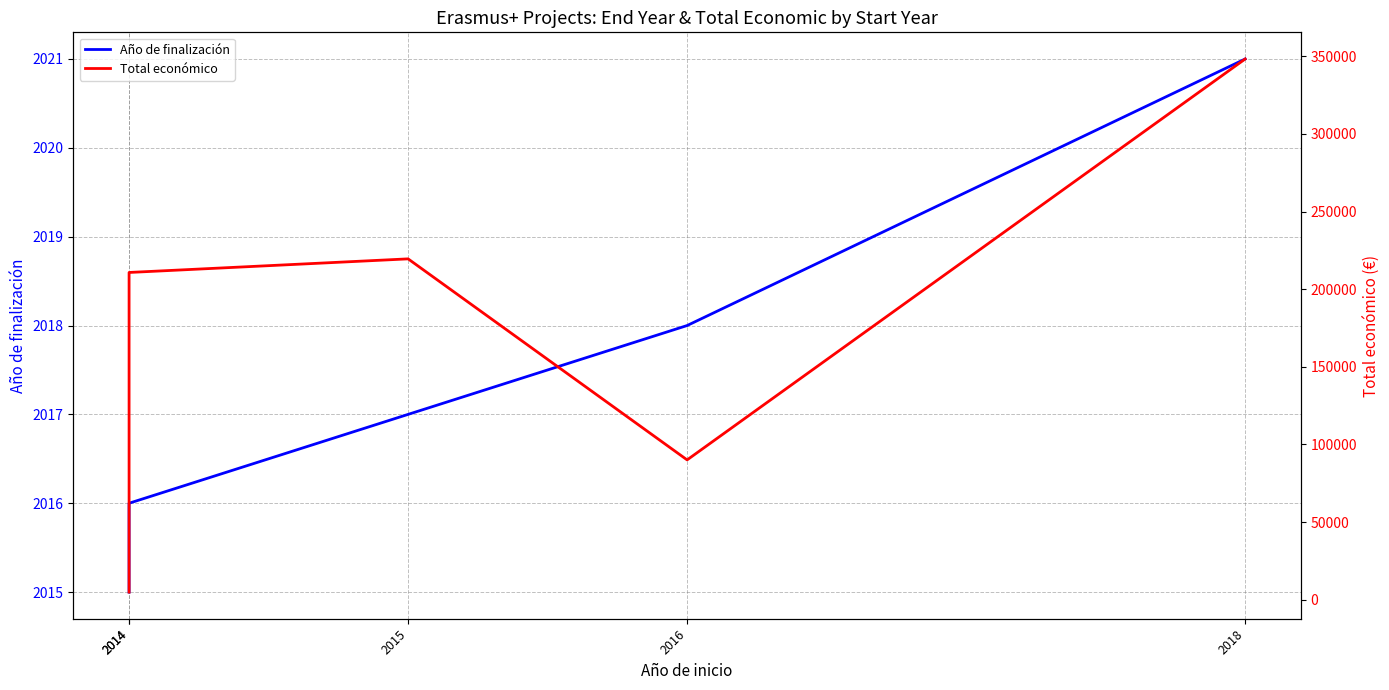

What is the average value of the Año de finalización series?

2017